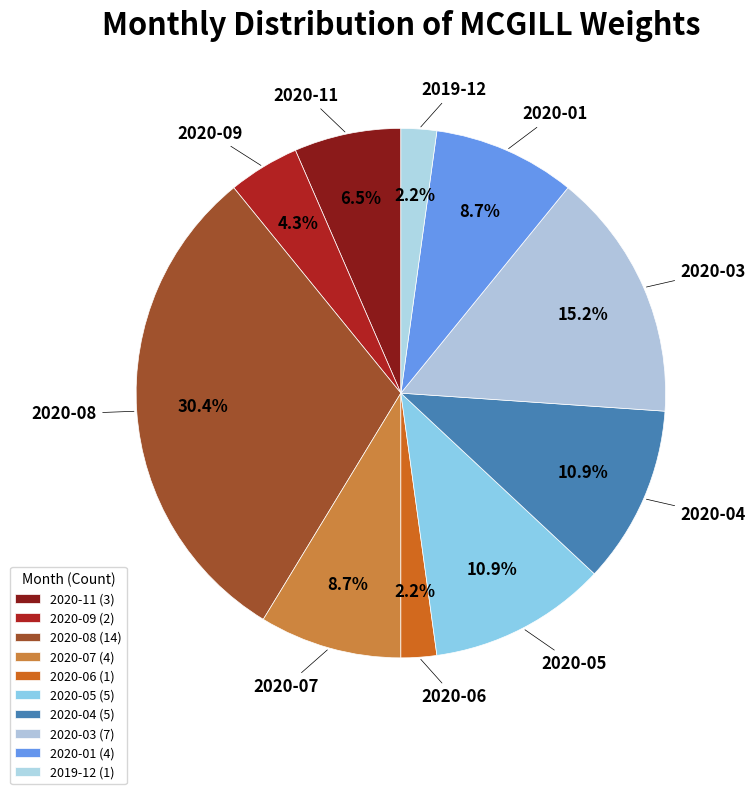

How many segments does this pie chart have?

10